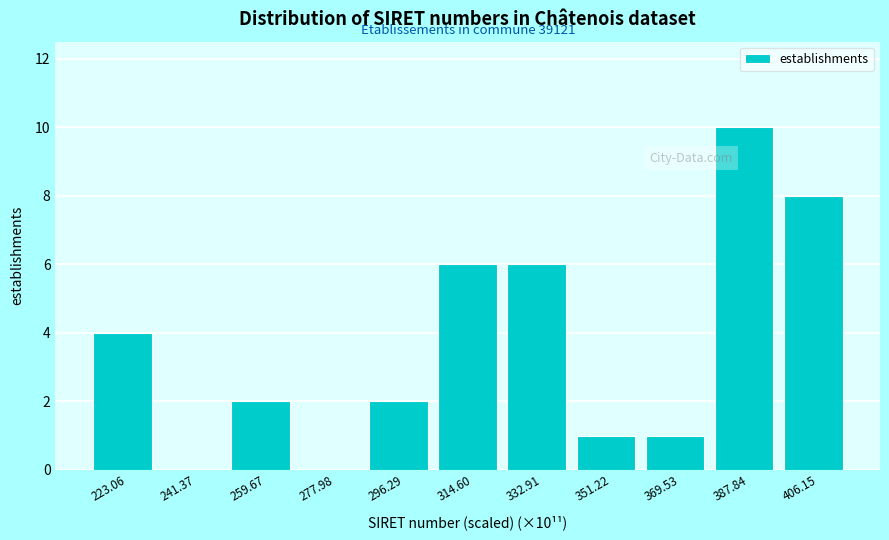

Which range on the x-axis has the tallest bar?

378 to 396